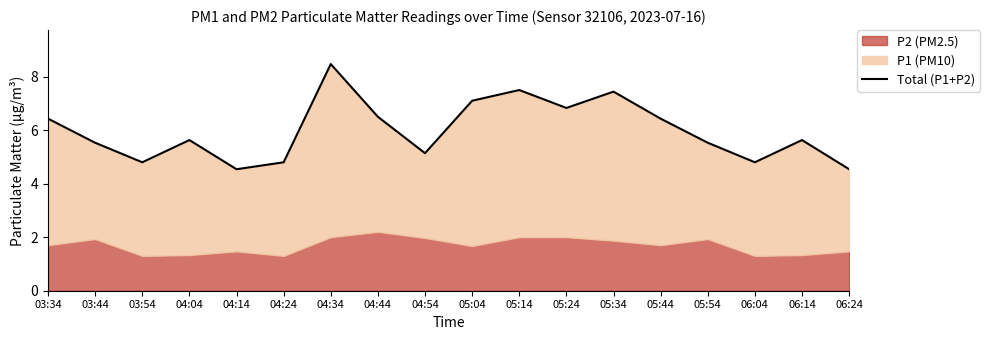

At which label does the data first exceed 5?

03:34